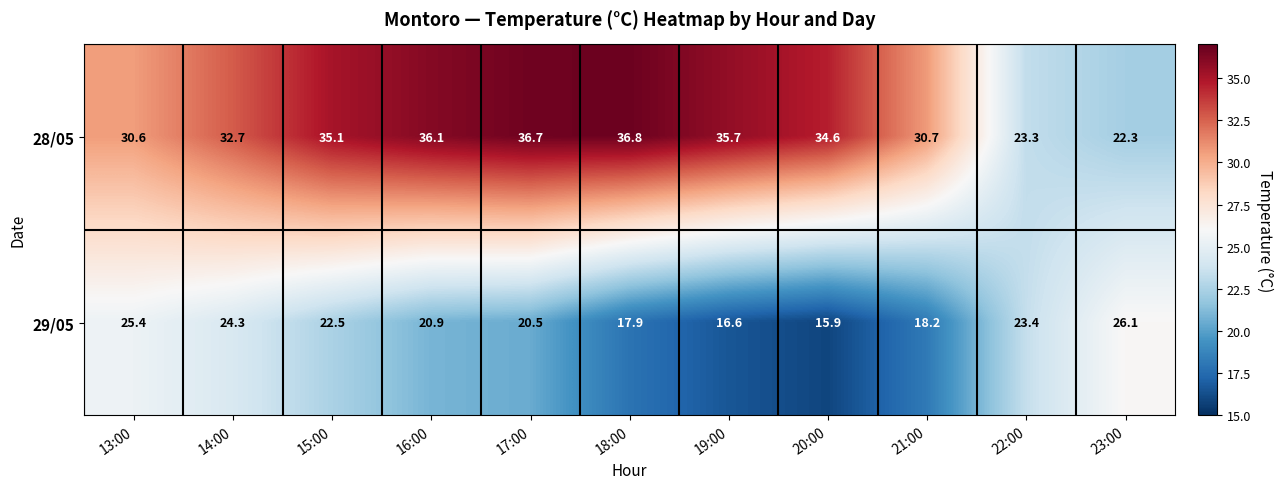

At which category is the sum across all series the highest?

15:00